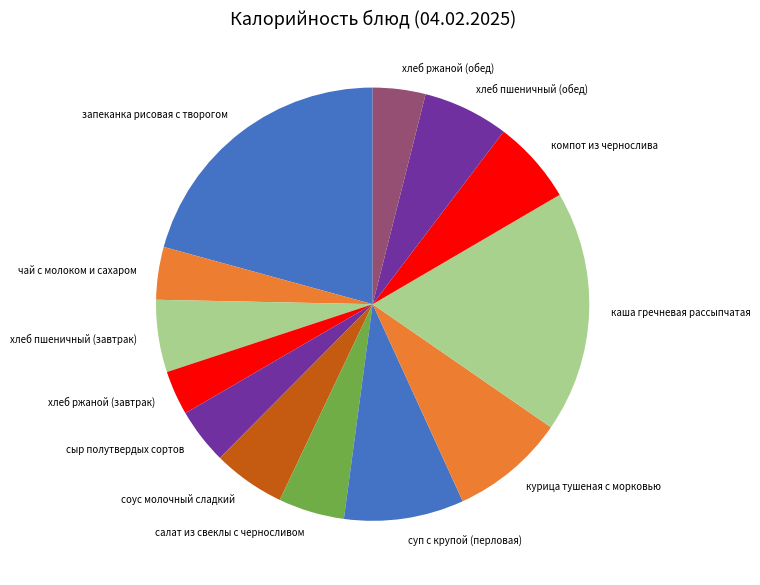

Is it true that курица тушеная с морковью is 1% of the pie?

False